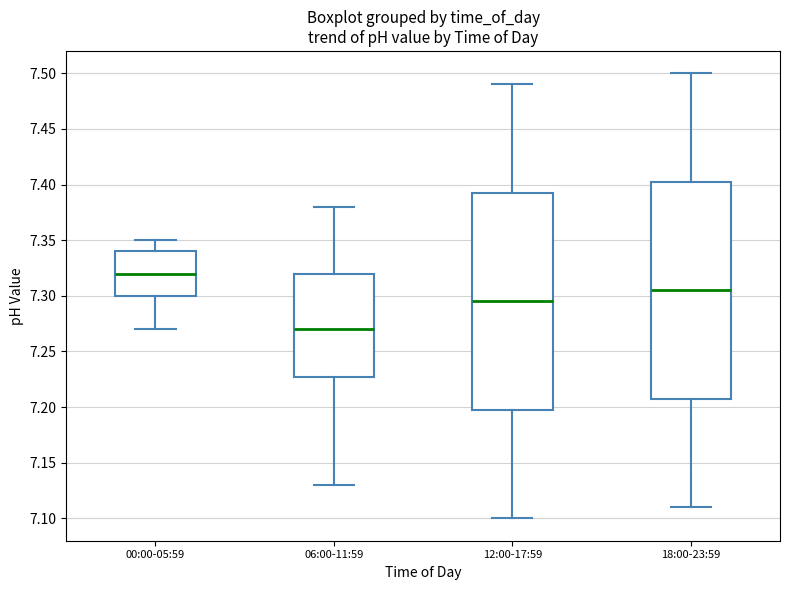

Which box's median line is the highest?

00:00-05:59